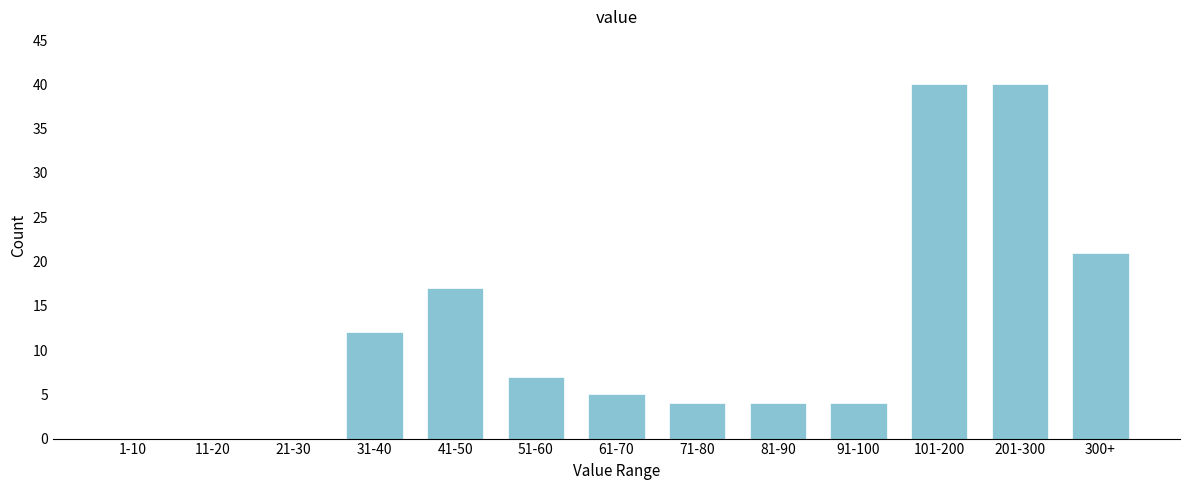

Reading right to left, what are all the values shown in this chart?

300+=21	201-300=40	101-200=40	91-100=4	81-90=4	71-80=4	61-70=5	51-60=7	41-50=17	31-40=12	21-30=0	11-20=0	1-10=0